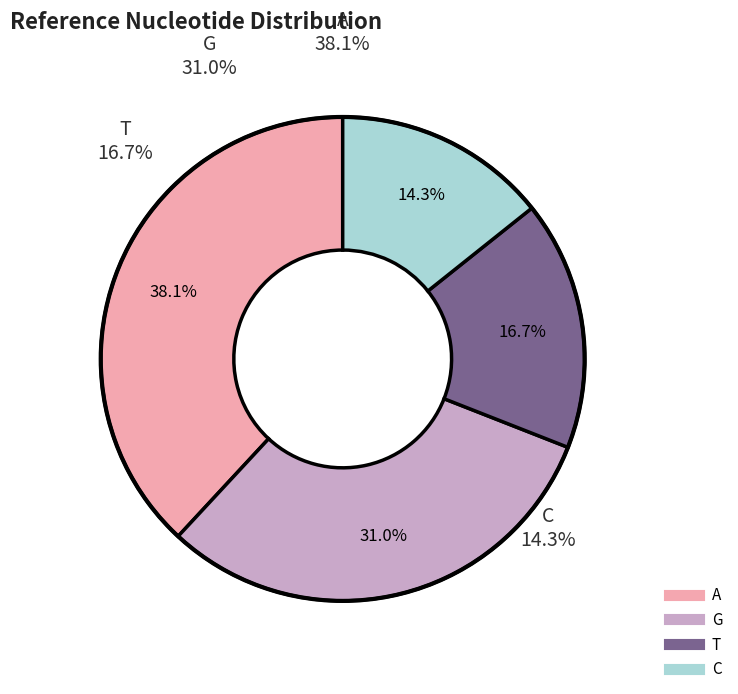

To the nearest percent, what is the difference between the largest and smallest slice percentages?

24%